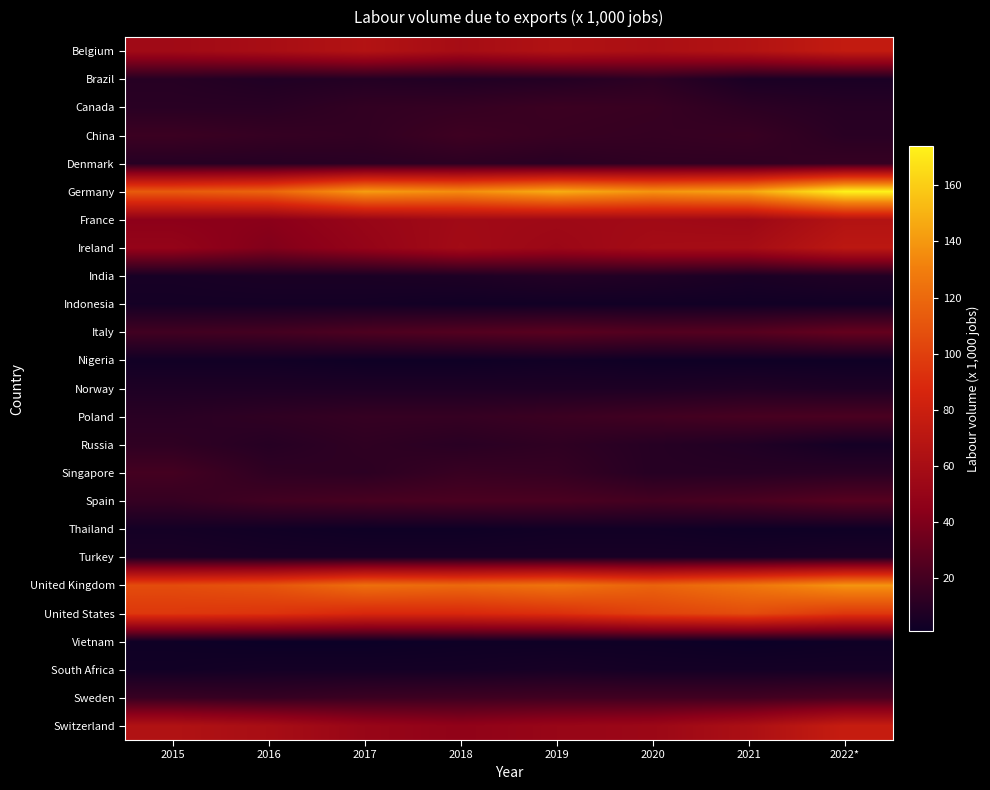

Reading left to right, list all the values displayed in this chart.

Belgium: 2015=56	2016=60	2017=66	2018=59	2019=65	2020=62	2021=66	2022*=75
Brazil: 2015=10	2016=8	2017=9	2018=8	2019=9	2020=12	2021=6	2022*=6
Canada: 2015=11	2016=11	2017=14	2018=15	2019=17	2020=16	2021=12	2022*=10
China: 2015=17	2016=15	2017=14	2018=18	2019=16	2020=15	2021=16	2022*=11
Denmark: 2015=10	2016=10	2017=11	2018=12	2019=11	2020=13	2021=13	2022*=15
Germany: 2015=113	2016=118	2017=142	2018=136	2019=148	2020=139	2021=145	2022*=174
France: 2015=45	2016=44	2017=51	2018=56	2019=55	2020=56	2021=54	2022*=66
Ireland: 2015=49	2016=41	2017=49	2018=57	2019=53	2020=58	2021=59	2022*=71
India: 2015=5	2016=6	2017=6	2018=7	2019=9	2020=8	2021=6	2022*=8
Indonesia: 2015=4	2016=4	2017=4	2018=3	2019=3	2020=3	2021=3	2022*=3
Italy: 2015=19	2016=20	2017=23	2018=25	2019=27	2020=25	2021=26	2022*=31
Nigeria: 2015=3	2016=3	2017=2	2018=2	2019=3	2020=2	2021=2	2022*=2
Norway: 2015=7	2016=7	2017=7	2018=7	2019=7	2020=7	2021=8	2022*=7
Poland: 2015=11	2016=13	2017=15	2018=15	2019=17	2020=19	2021=21	2022*=22
Russia: 2015=13	2016=10	2017=13	2018=11	2019=13	2020=10	2021=8	2022*=4
Singapore: 2015=20	2016=13	2017=12	2018=16	2019=15	2020=10	2021=10	2022*=11
Spain: 2015=15	2016=19	2017=21	2018=22	2019=22	2020=20	2021=22	2022*=26
Thailand: 2015=4	2016=3	2017=2	2018=2	2019=3	2020=3	2021=2	2022*=2
Turkey: 2015=6	2016=5	2017=5	2018=5	2019=5	2020=5	2021=5	2022*=6
United Kingdom: 2015=106	2016=110	2017=123	2018=120	2019=125	2020=117	2021=126	2022*=139
United States: 2015=96	2016=94	2017=88	2018=88	2019=92	2020=101	2021=106	2022*=96
Vietnam: 2015=2	2016=1	2017=1	2018=2	2019=2	2020=2	2021=1	2022*=2
South Africa: 2015=3	2016=4	2017=4	2018=4	2019=5	2020=4	2021=4	2022*=4
Sweden: 2015=16	2016=15	2017=17	2018=18	2019=19	2020=19	2021=19	2022*=22
Switzerland: 2015=65	2016=60	2017=51	2018=47	2019=51	2020=53	2021=62	2022*=77